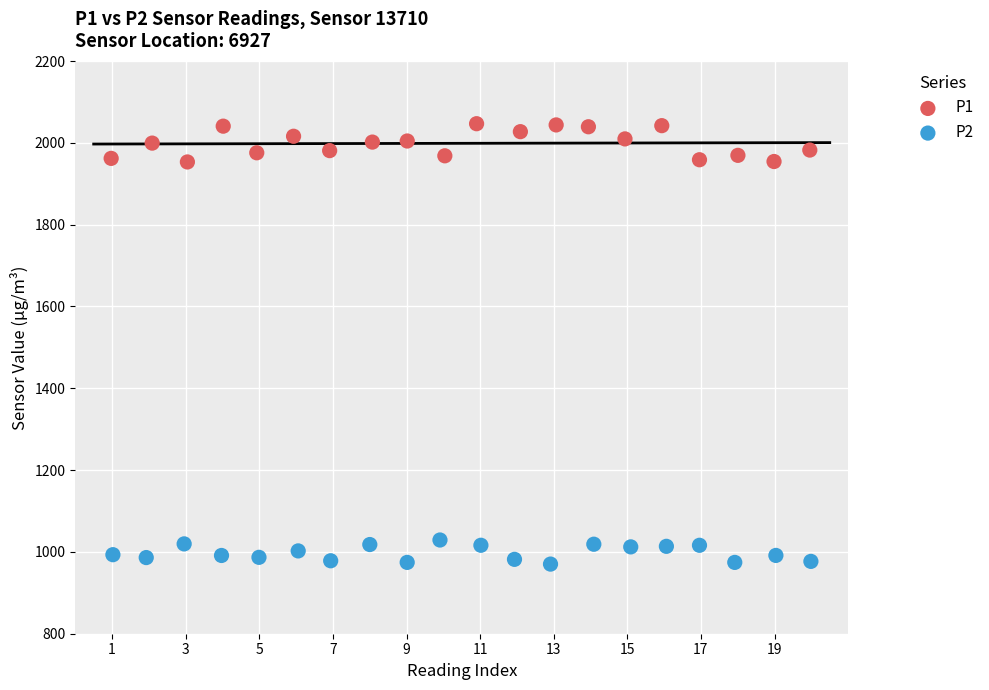

Which series reaches the maximum Y coordinate?

P1